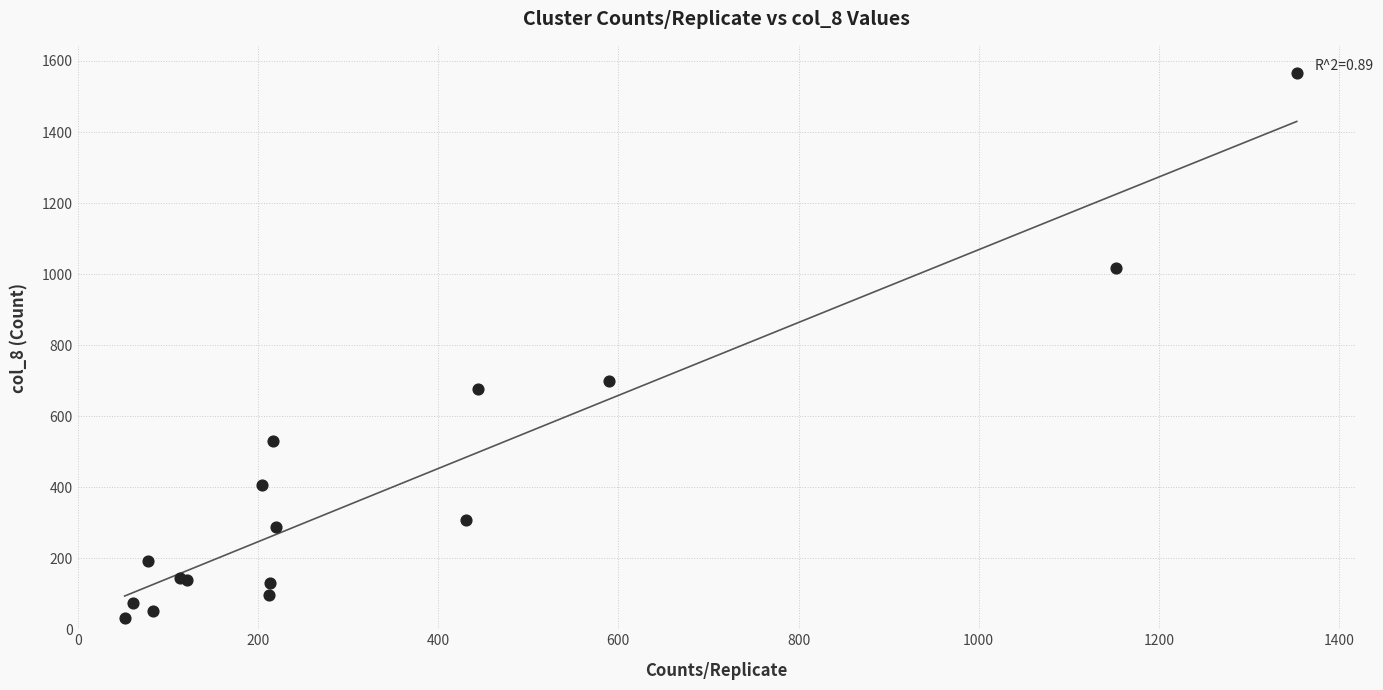

What Y value in the scatter plot is closest to 799?

698